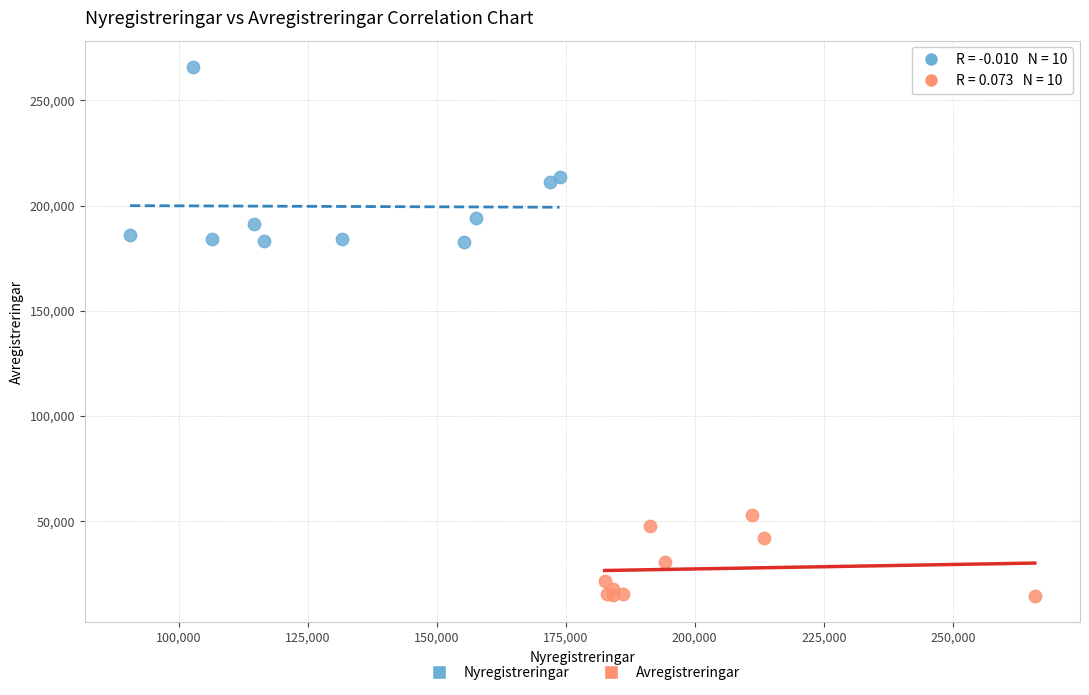

Which series reaches the minimum Y coordinate?

Avregistreringar